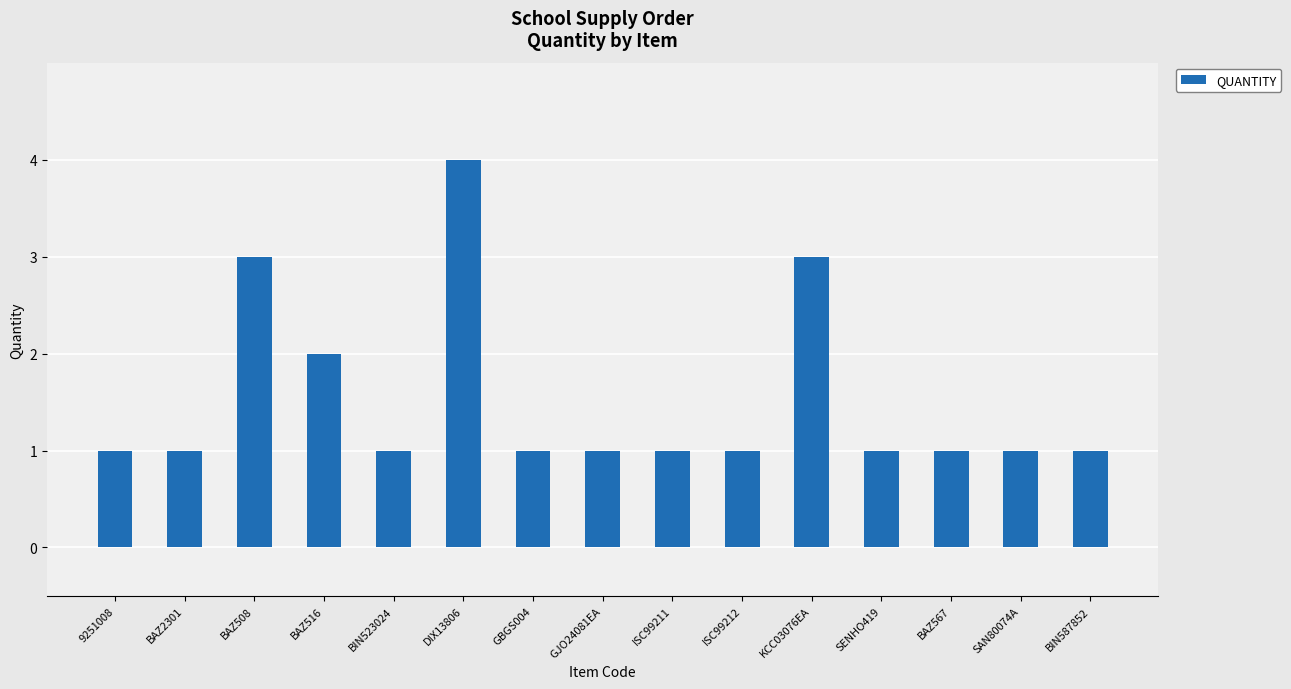

Reading left to right, extract all data points from this chart.

1	1	3	2	1	4	1	1	1	1	3	1	1	1	1